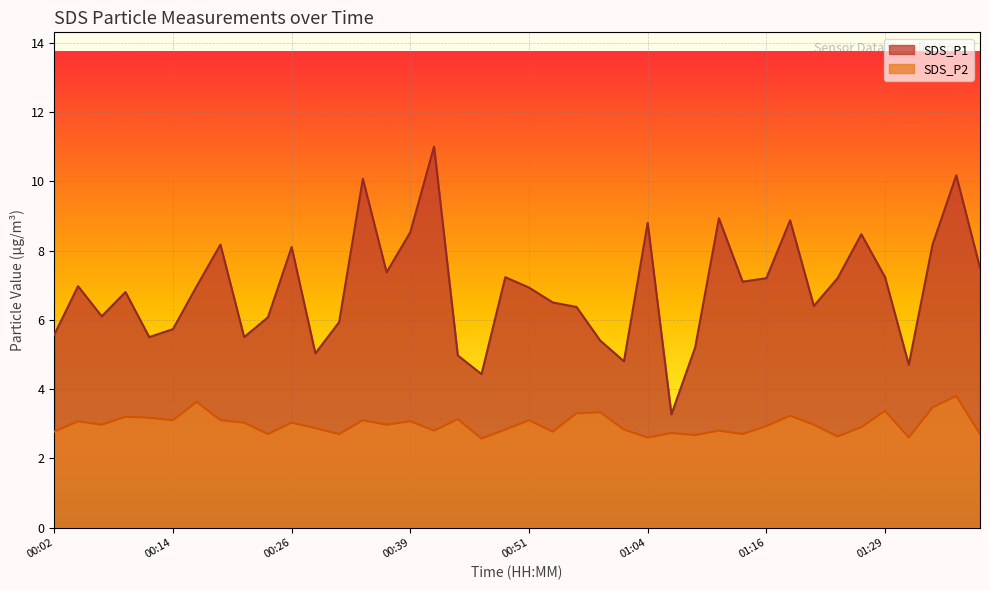

What is the sum of the SDS_P1 values at 00:39 and 00:07?

14.6